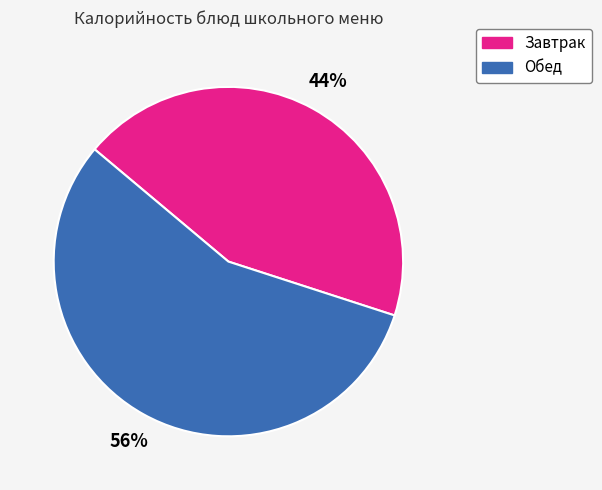

Does any single category account for the majority?

Yes